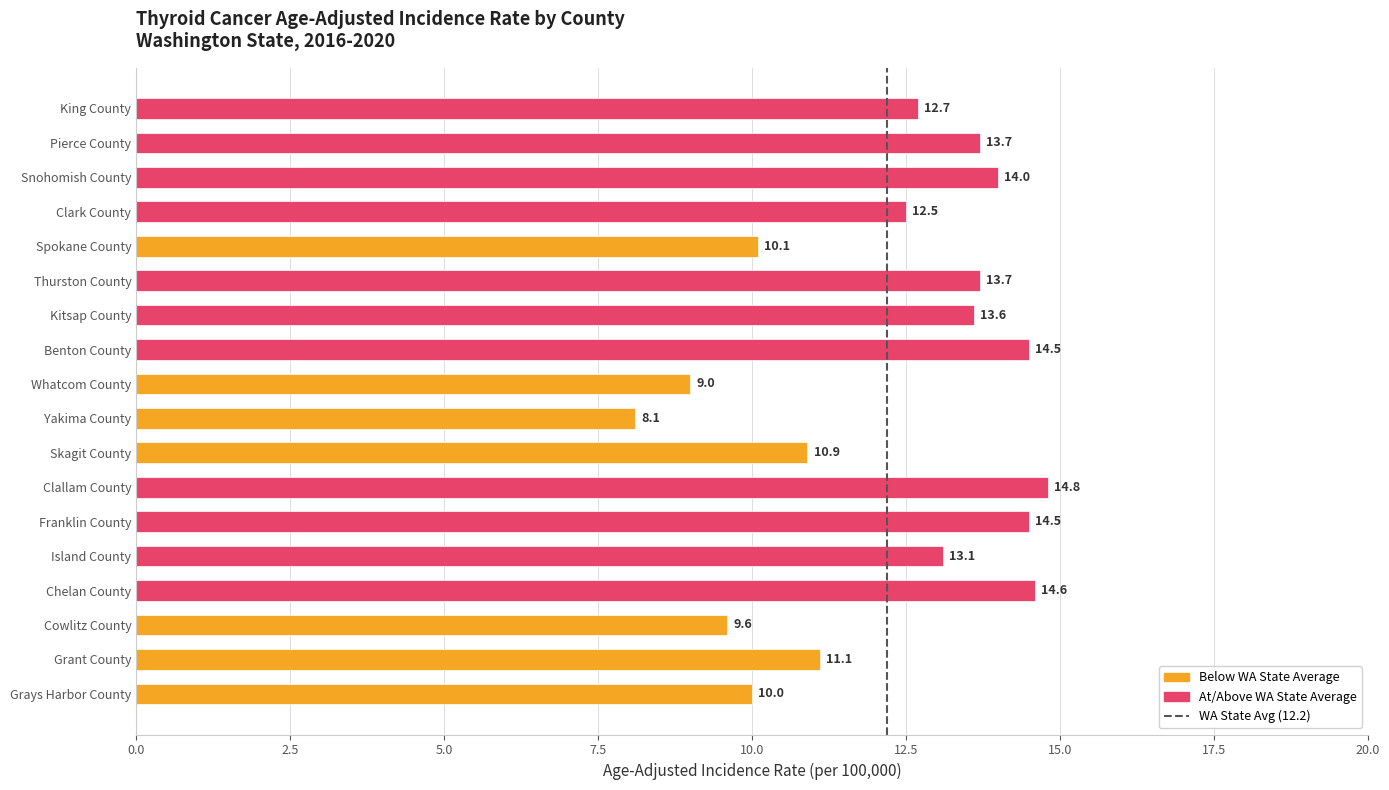

Is it true that the value at Clark County is 12.5?

True